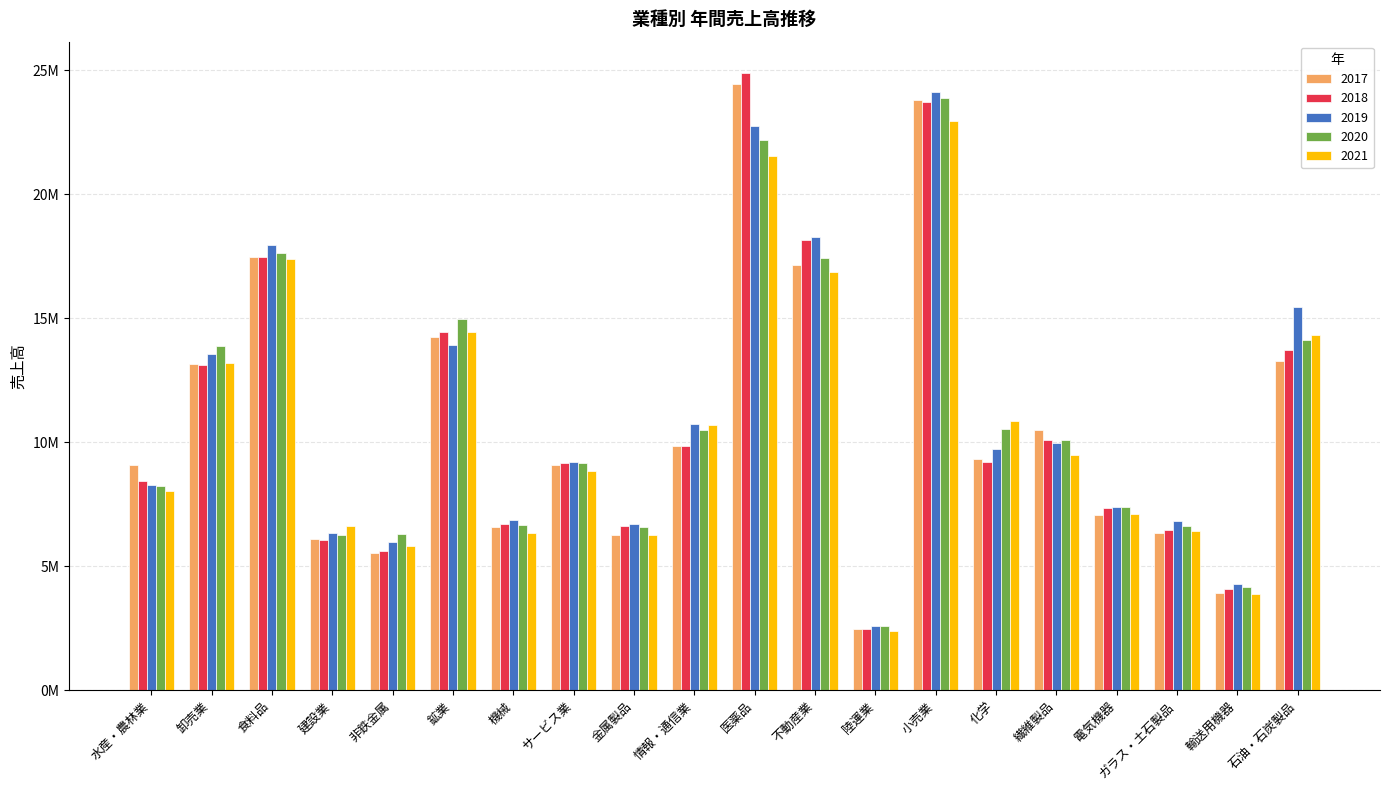

Where does the 2018 series first go above 9226348?

卸売業